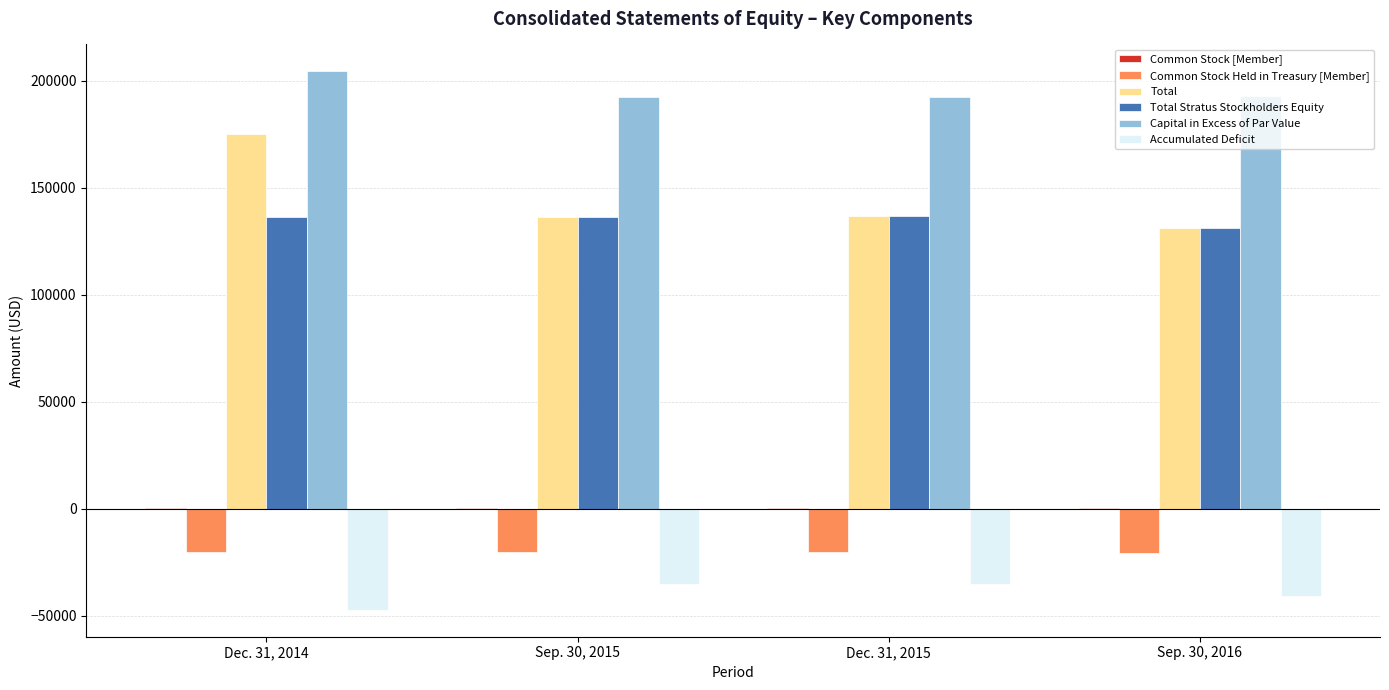

Which series has the largest total across all categories?

Capital in Excess of Par Value